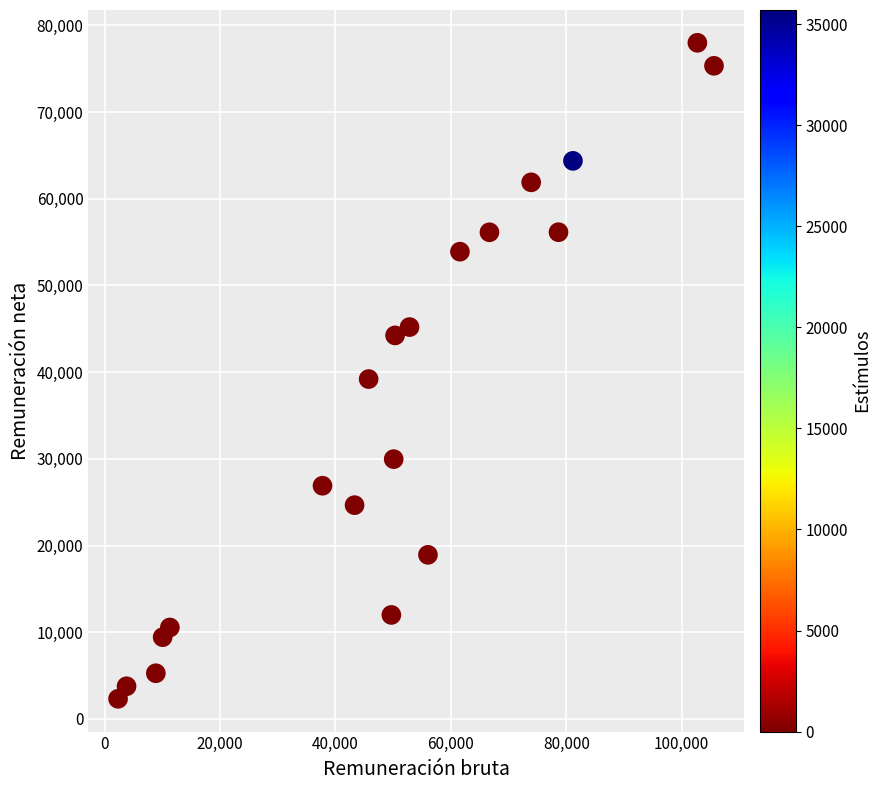

What is the range of Y values (max minus min)?

75676.5